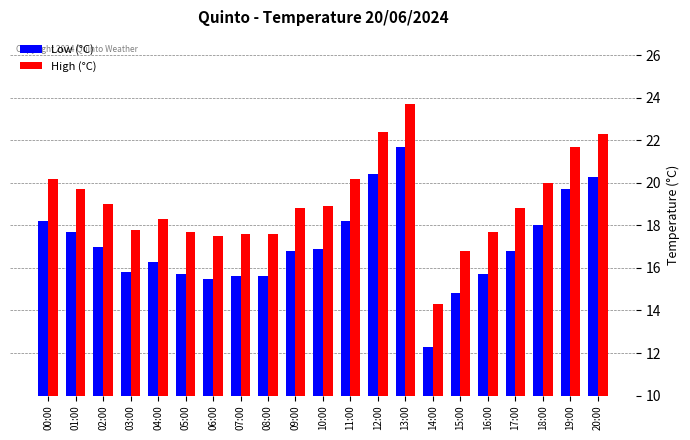

How many bars are there in each group?

2